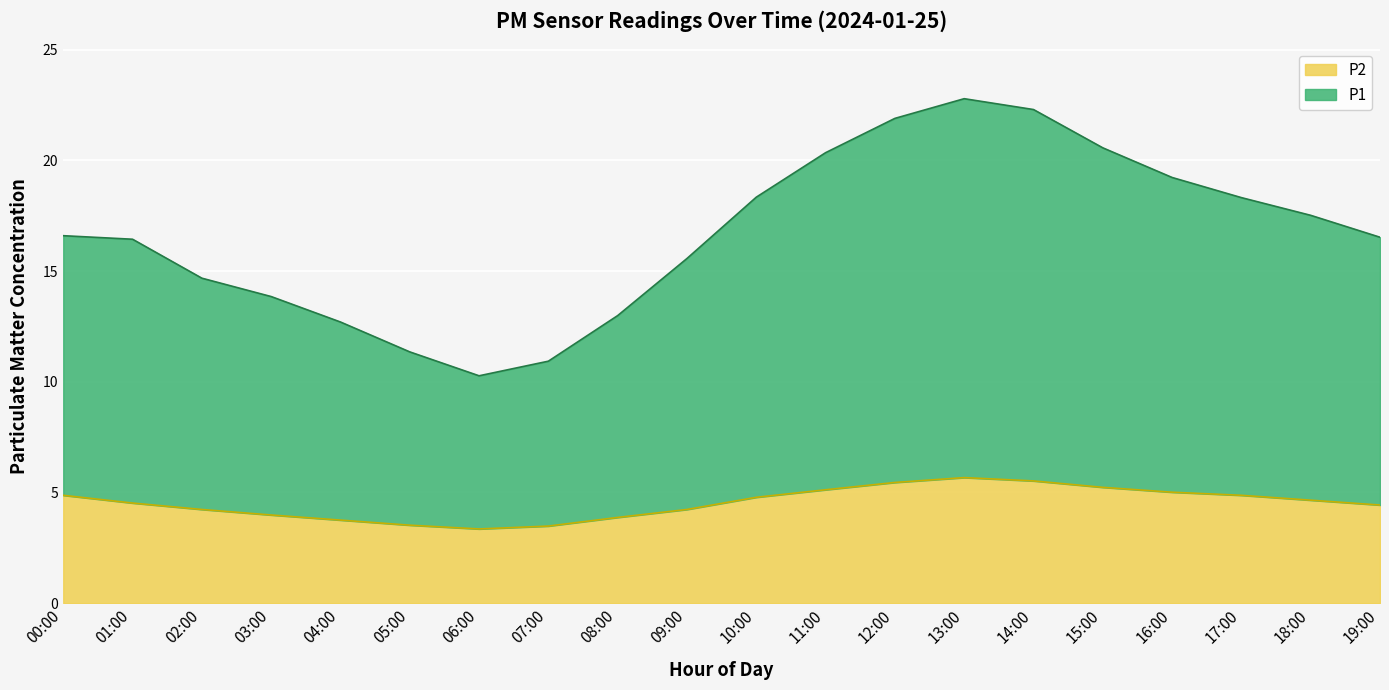

How many distinct data groups are displayed?

2